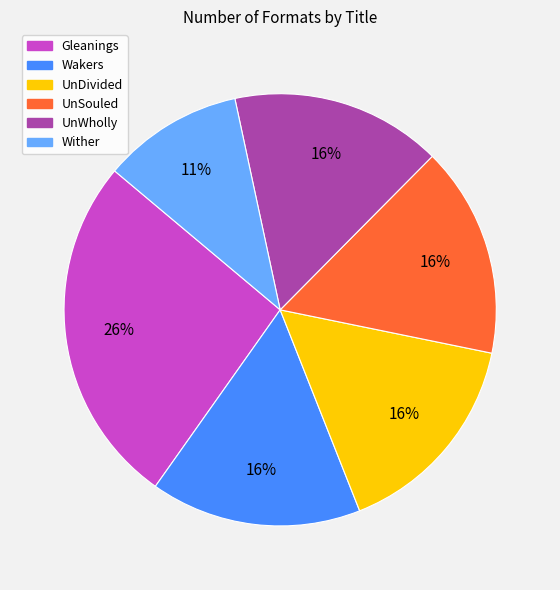

Is the sum of UnWholly and UnSouled greater than half?

No